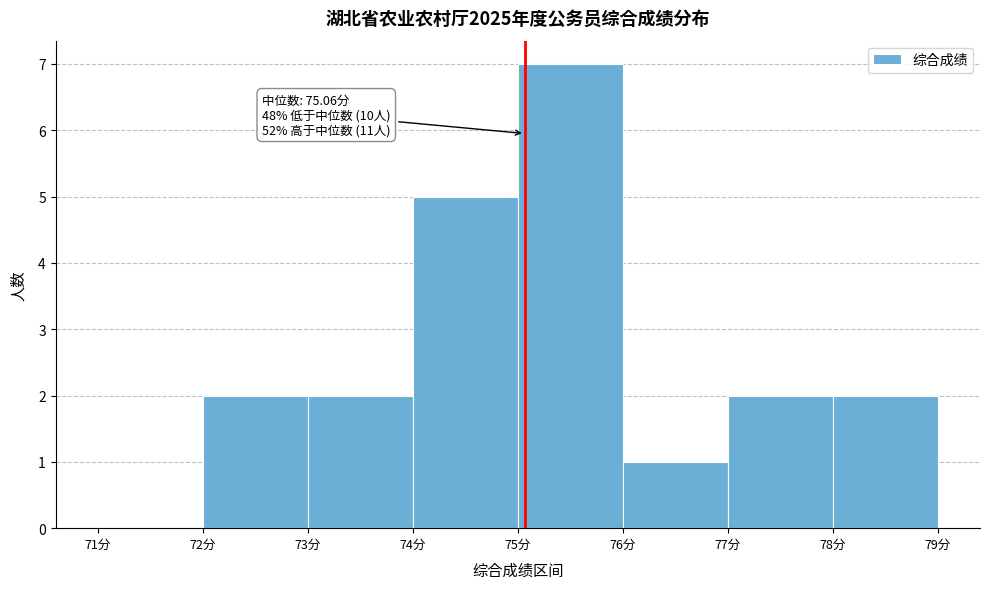

Over which range of the x-axis is the bar tallest?

75 to 76